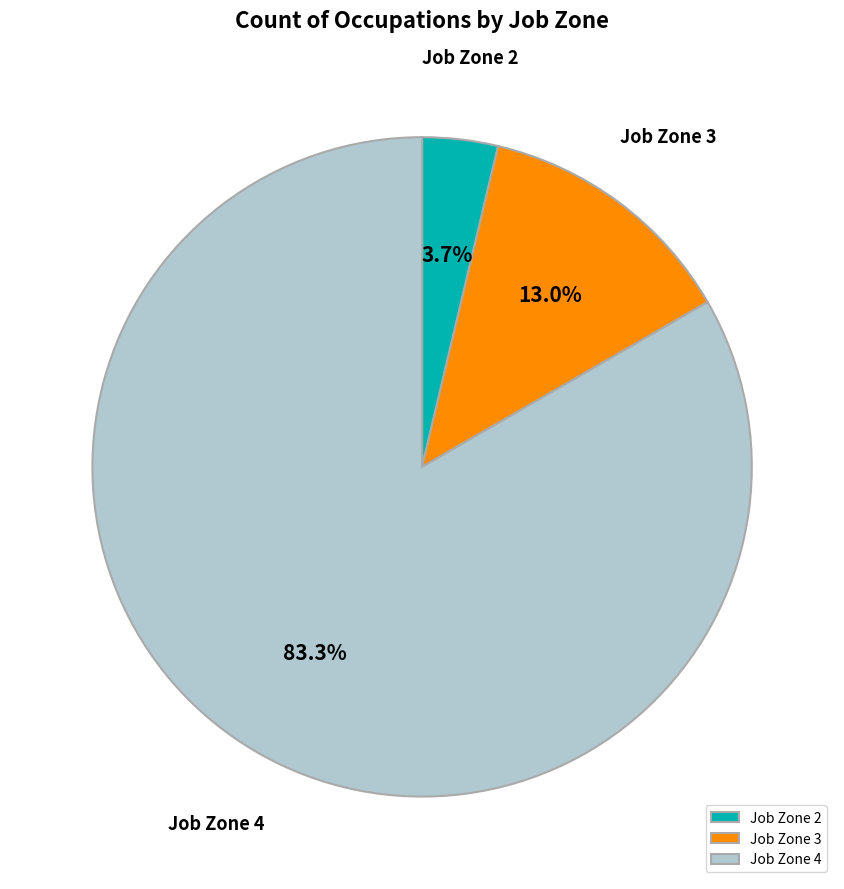

What percentage is NOT represented by Job Zone 2?

96.3%